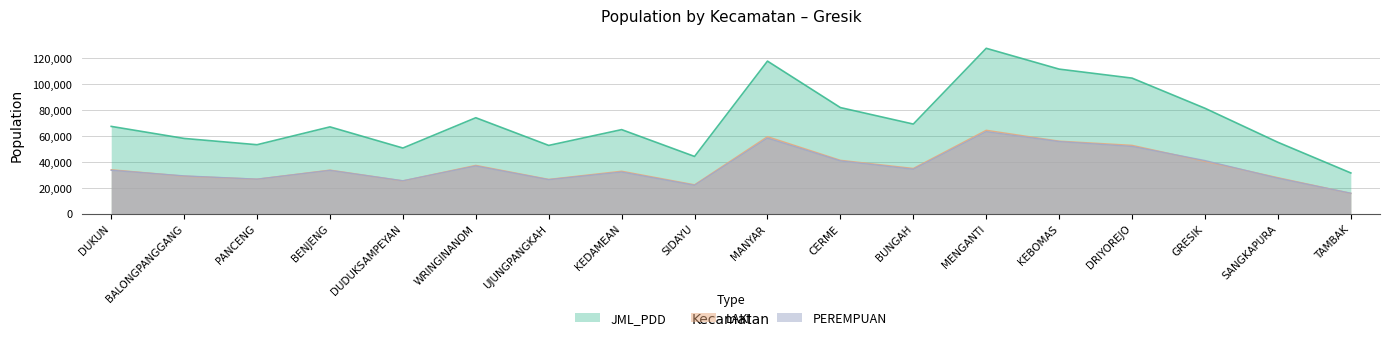

How many distinct data groups are displayed?

3